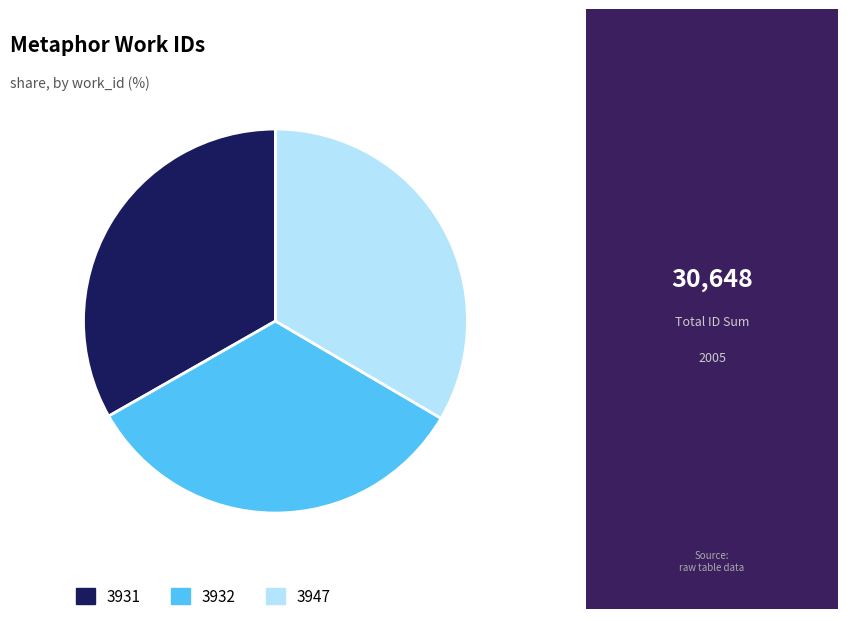

Combined, do 3947 and 3932 account for over 50%?

Yes